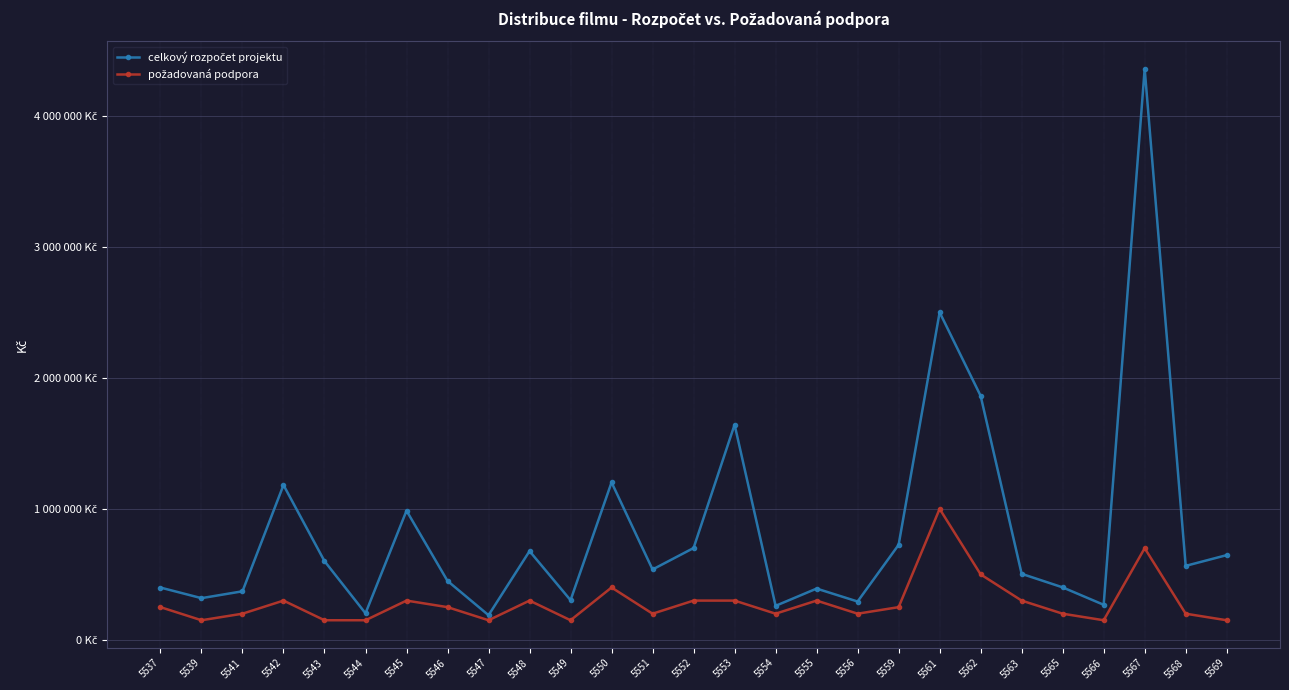

What is the difference between the celkový rozpočet projektu values at 5561 and 5563?

1995700